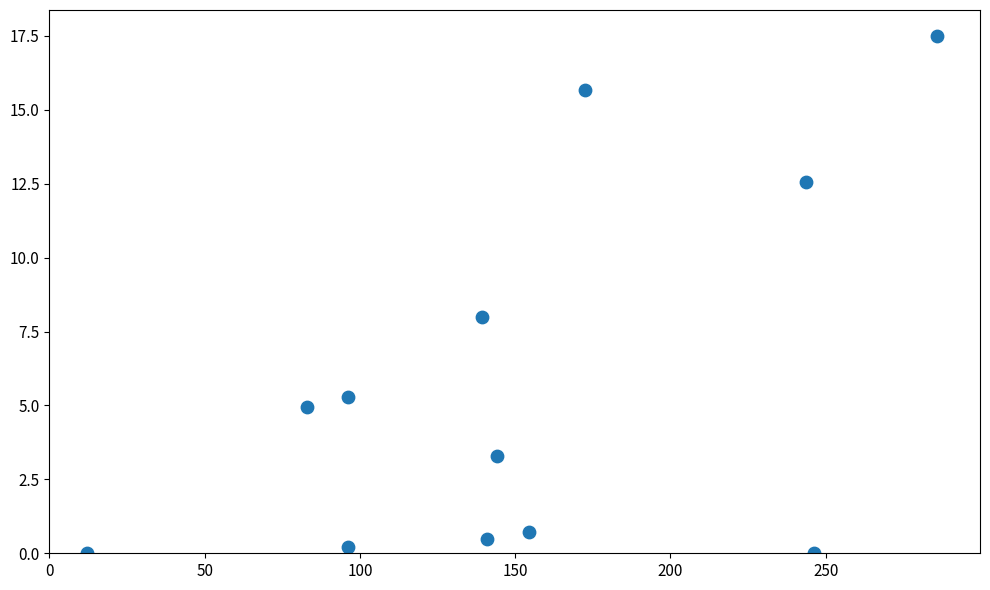

What is the range of Y values (max minus min)?

17.5